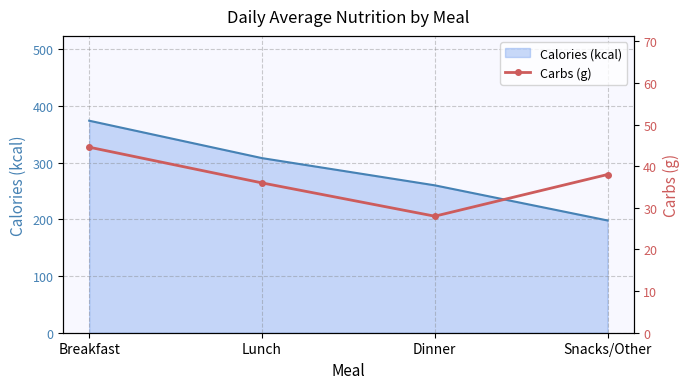

The chart shows a value of 44.6 at Breakfast. True or false?

True